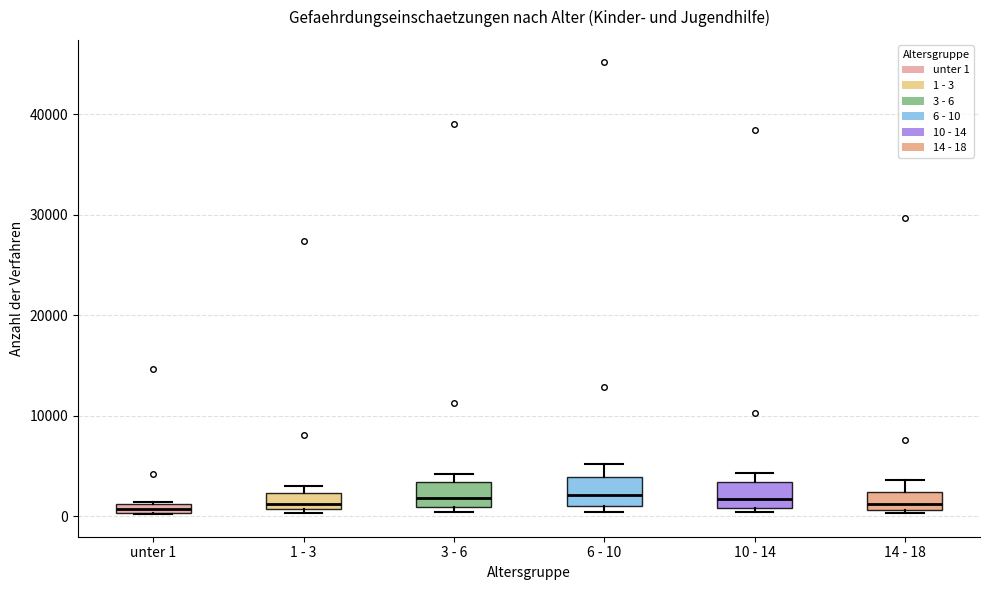

Where does the upper whisker of the box for 14 - 18 end on the y-axis? The values are not printed on the chart, so give them approximately, as read against the axis.

4000